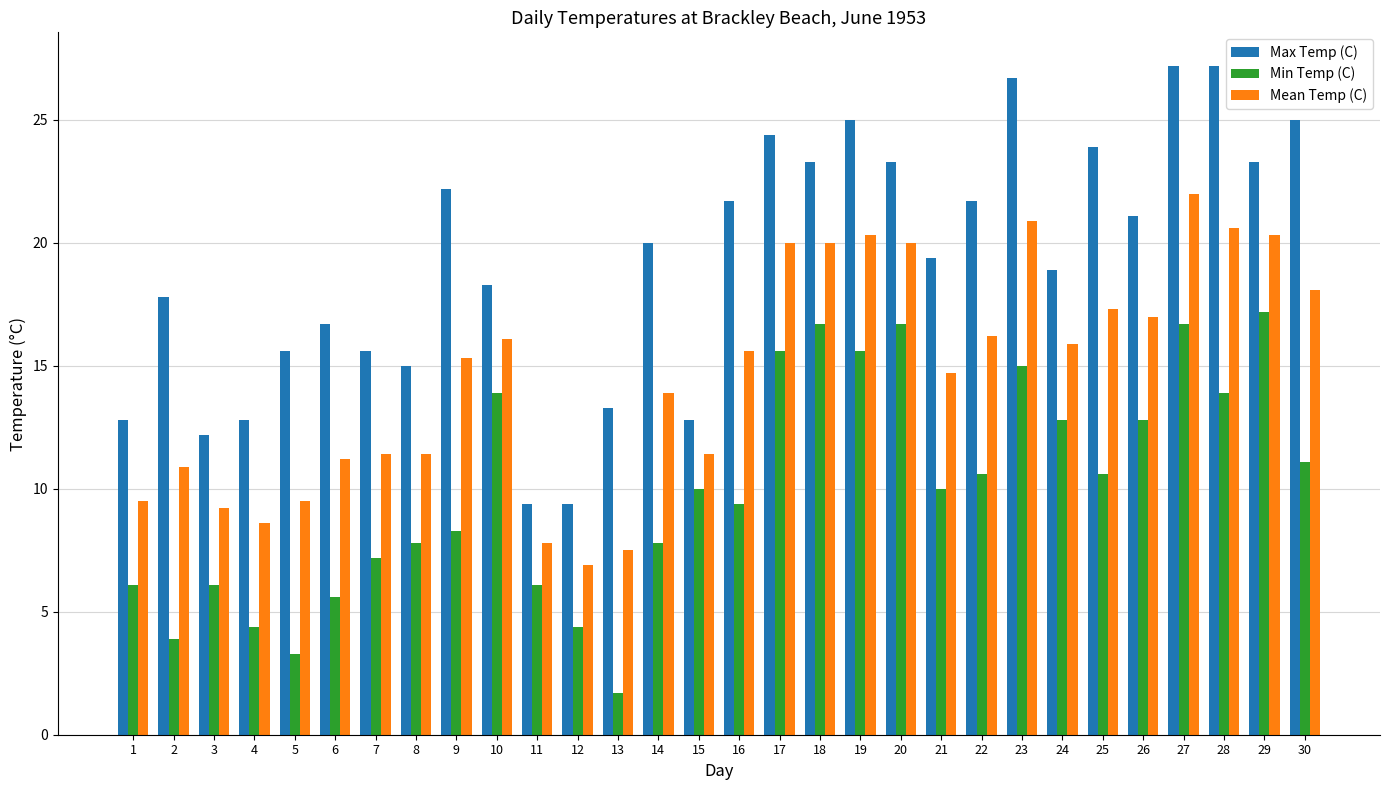

What is the sum of the Mean Temp (C) values at 11 and 28?

28.4